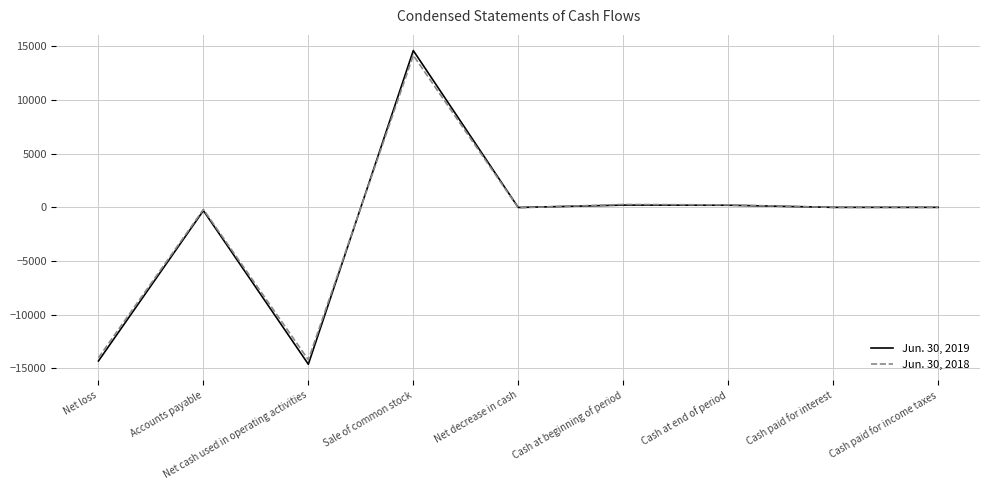

Which series has the largest range (max minus min)?

Jun. 30, 2019